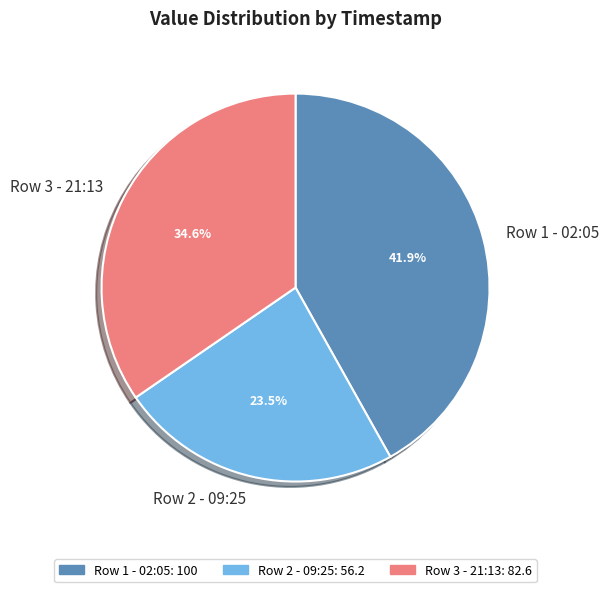

Which slice is the largest?

Row 1 - 02:05